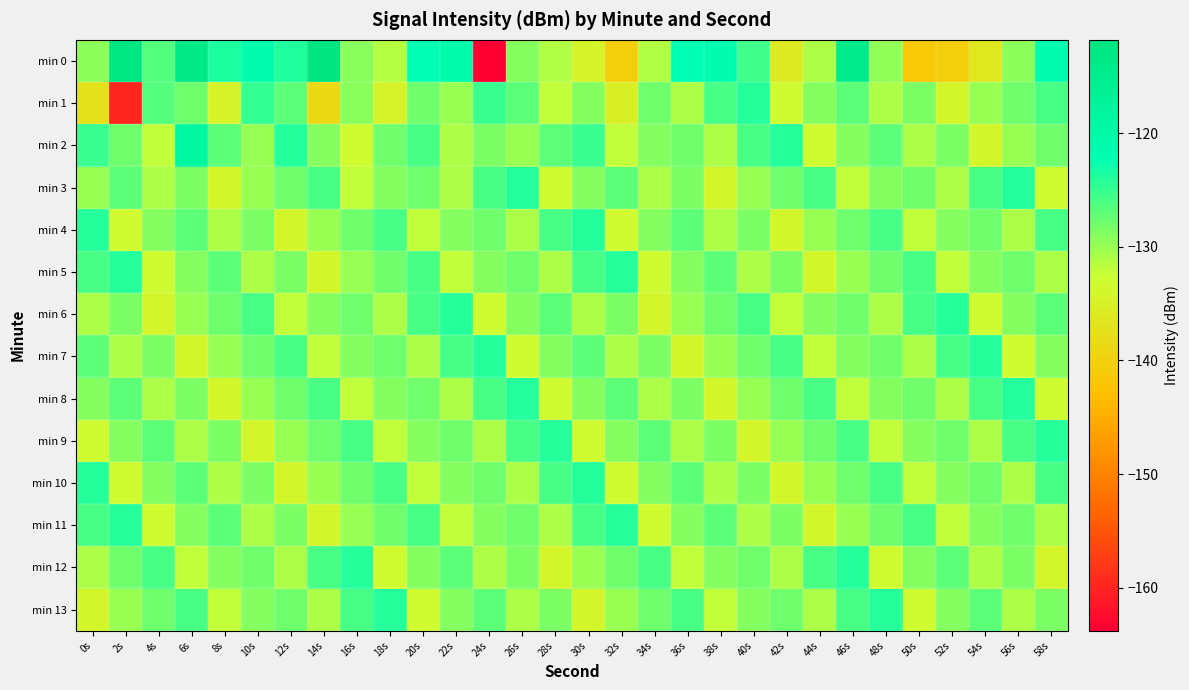

Reading left to right, what are all the values shown in this chart?

min 0: 0s=-129.3	2s=-112.3	4s=-126.5	6s=-113.4	8s=-123.8	10s=-121.4	12s=-123.9	14s=-111.8	16s=-129.1	18s=-131.4	20s=-122.2	22s=-120.5	24s=-163.8	26s=-129.0	28s=-131.1	30s=-134.5	32s=-140.5	34s=-131.1	36s=-122.2	38s=-121.6	40s=-125.5	42s=-136.1	44s=-131.0	46s=-114.2	48s=-129.5	50s=-141.4	52s=-140.5	54s=-136.5	56s=-129.3	58s=-121.7
min 1: 0s=-137.6	2s=-159.9	4s=-126.5	6s=-128.0	8s=-134.6	10s=-124.8	12s=-126.8	14s=-138.7	16s=-129.2	18s=-134.6	20s=-128.0	22s=-130.0	24s=-125.0	26s=-127.0	28s=-132.0	30s=-129.0	32s=-135.0	34s=-128.0	36s=-131.0	38s=-126.0	40s=-124.0	42s=-133.0	44s=-129.0	46s=-127.0	48s=-131.0	50s=-128.5	52s=-134.0	54s=-130.0	56s=-128.0	58s=-126.0
min 2: 0s=-125.0	2s=-128.0	4s=-132.0	6s=-119.0	8s=-127.0	10s=-130.0	12s=-124.0	14s=-129.0	16s=-133.0	18s=-128.0	20s=-126.0	22s=-131.0	24s=-128.5	26s=-130.0	28s=-127.0	30s=-125.0	32s=-132.0	34s=-129.0	36s=-128.0	38s=-131.0	40s=-126.0	42s=-124.0	44s=-133.0	46s=-129.0	48s=-127.0	50s=-131.0	52s=-128.5	54s=-134.0	56s=-130.0	58s=-128.0
min 3: 0s=-130.0	2s=-127.0	4s=-131.0	6s=-128.5	8s=-134.0	10s=-130.0	12s=-128.0	14s=-126.0	16s=-132.0	18s=-129.0	20s=-128.0	22s=-131.0	24s=-126.0	26s=-124.0	28s=-133.0	30s=-129.0	32s=-127.0	34s=-131.0	36s=-128.5	38s=-134.0	40s=-130.0	42s=-128.0	44s=-126.0	46s=-132.0	48s=-129.0	50s=-128.0	52s=-131.0	54s=-126.0	56s=-124.0	58s=-133.0
min 4: 0s=-124.0	2s=-133.0	4s=-129.0	6s=-127.0	8s=-131.0	10s=-128.5	12s=-134.0	14s=-130.0	16s=-128.0	18s=-126.0	20s=-132.0	22s=-129.0	24s=-128.0	26s=-131.0	28s=-126.0	30s=-124.0	32s=-133.0	34s=-129.0	36s=-127.0	38s=-131.0	40s=-128.5	42s=-134.0	44s=-130.0	46s=-128.0	48s=-126.0	50s=-132.0	52s=-129.0	54s=-128.0	56s=-131.0	58s=-126.0
min 5: 0s=-126.0	2s=-124.0	4s=-133.0	6s=-129.0	8s=-127.0	10s=-131.0	12s=-128.5	14s=-134.0	16s=-130.0	18s=-128.0	20s=-126.0	22s=-132.0	24s=-129.0	26s=-128.0	28s=-131.0	30s=-126.0	32s=-124.0	34s=-133.0	36s=-129.0	38s=-127.0	40s=-131.0	42s=-128.5	44s=-134.0	46s=-130.0	48s=-128.0	50s=-126.0	52s=-132.0	54s=-129.0	56s=-128.0	58s=-131.0
min 6: 0s=-131.0	2s=-128.5	4s=-134.0	6s=-130.0	8s=-128.0	10s=-126.0	12s=-132.0	14s=-129.0	16s=-128.0	18s=-131.0	20s=-126.0	22s=-124.0	24s=-133.0	26s=-129.0	28s=-127.0	30s=-131.0	32s=-128.5	34s=-134.0	36s=-130.0	38s=-128.0	40s=-126.0	42s=-132.0	44s=-129.0	46s=-128.0	48s=-131.0	50s=-126.0	52s=-124.0	54s=-133.0	56s=-129.0	58s=-127.0
min 7: 0s=-127.0	2s=-131.0	4s=-128.5	6s=-134.0	8s=-130.0	10s=-128.0	12s=-126.0	14s=-132.0	16s=-129.0	18s=-128.0	20s=-131.0	22s=-126.0	24s=-124.0	26s=-133.0	28s=-129.0	30s=-127.0	32s=-131.0	34s=-128.5	36s=-134.0	38s=-130.0	40s=-128.0	42s=-126.0	44s=-132.0	46s=-129.0	48s=-128.0	50s=-131.0	52s=-126.0	54s=-124.0	56s=-133.0	58s=-129.0
min 8: 0s=-129.0	2s=-127.0	4s=-131.0	6s=-128.5	8s=-134.0	10s=-130.0	12s=-128.0	14s=-126.0	16s=-132.0	18s=-129.0	20s=-128.0	22s=-131.0	24s=-126.0	26s=-124.0	28s=-133.0	30s=-129.0	32s=-127.0	34s=-131.0	36s=-128.5	38s=-134.0	40s=-130.0	42s=-128.0	44s=-126.0	46s=-132.0	48s=-129.0	50s=-128.0	52s=-131.0	54s=-126.0	56s=-124.0	58s=-133.0
min 9: 0s=-133.0	2s=-129.0	4s=-127.0	6s=-131.0	8s=-128.5	10s=-134.0	12s=-130.0	14s=-128.0	16s=-126.0	18s=-132.0	20s=-129.0	22s=-128.0	24s=-131.0	26s=-126.0	28s=-124.0	30s=-133.0	32s=-129.0	34s=-127.0	36s=-131.0	38s=-128.5	40s=-134.0	42s=-130.0	44s=-128.0	46s=-126.0	48s=-132.0	50s=-129.0	52s=-128.0	54s=-131.0	56s=-126.0	58s=-124.0
min 10: 0s=-124.0	2s=-133.0	4s=-129.0	6s=-127.0	8s=-131.0	10s=-128.5	12s=-134.0	14s=-130.0	16s=-128.0	18s=-126.0	20s=-132.0	22s=-129.0	24s=-128.0	26s=-131.0	28s=-126.0	30s=-124.0	32s=-133.0	34s=-129.0	36s=-127.0	38s=-131.0	40s=-128.5	42s=-134.0	44s=-130.0	46s=-128.0	48s=-126.0	50s=-132.0	52s=-129.0	54s=-128.0	56s=-131.0	58s=-126.0
min 11: 0s=-126.0	2s=-124.0	4s=-133.0	6s=-129.0	8s=-127.0	10s=-131.0	12s=-128.5	14s=-134.0	16s=-130.0	18s=-128.0	20s=-126.0	22s=-132.0	24s=-129.0	26s=-128.0	28s=-131.0	30s=-126.0	32s=-124.0	34s=-133.0	36s=-129.0	38s=-127.0	40s=-131.0	42s=-128.5	44s=-134.0	46s=-130.0	48s=-128.0	50s=-126.0	52s=-132.0	54s=-129.0	56s=-128.0	58s=-131.0
min 12: 0s=-131.0	2s=-128.0	4s=-126.0	6s=-132.0	8s=-129.0	10s=-128.0	12s=-131.0	14s=-126.0	16s=-124.0	18s=-133.0	20s=-129.0	22s=-127.0	24s=-131.0	26s=-128.5	28s=-134.0	30s=-130.0	32s=-128.0	34s=-126.0	36s=-132.0	38s=-129.0	40s=-128.0	42s=-131.0	44s=-126.0	46s=-124.0	48s=-133.0	50s=-129.0	52s=-127.0	54s=-131.0	56s=-128.5	58s=-134.0
min 13: 0s=-134.0	2s=-130.0	4s=-128.0	6s=-126.0	8s=-132.0	10s=-129.0	12s=-128.0	14s=-131.0	16s=-126.0	18s=-124.0	20s=-133.0	22s=-129.0	24s=-127.0	26s=-131.0	28s=-128.5	30s=-134.0	32s=-130.0	34s=-128.0	36s=-126.0	38s=-132.0	40s=-129.0	42s=-128.0	44s=-131.0	46s=-126.0	48s=-124.0	50s=-133.0	52s=-129.0	54s=-127.0	56s=-131.0	58s=-128.5